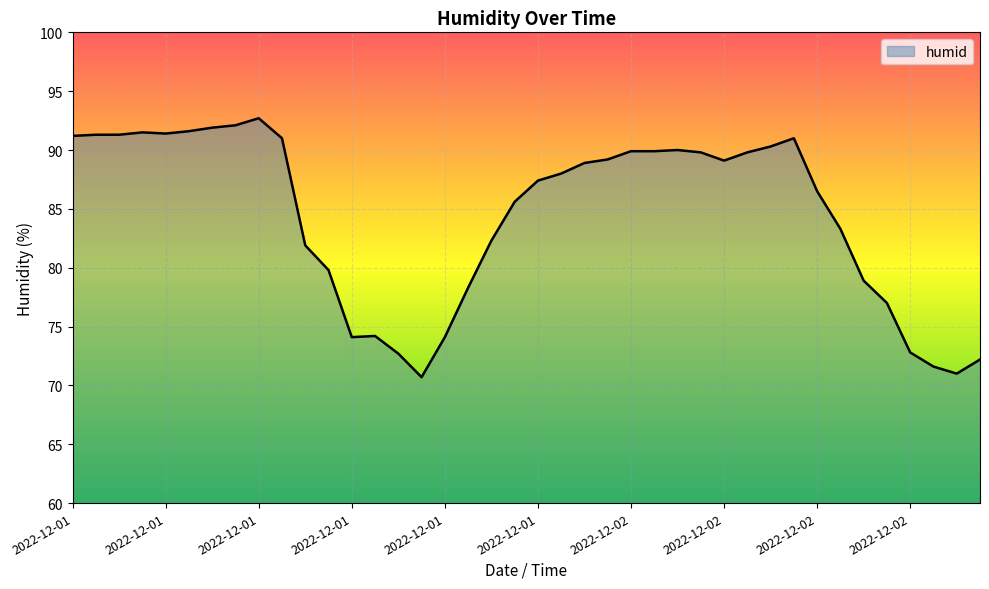

What is the smallest value displayed?

70.7